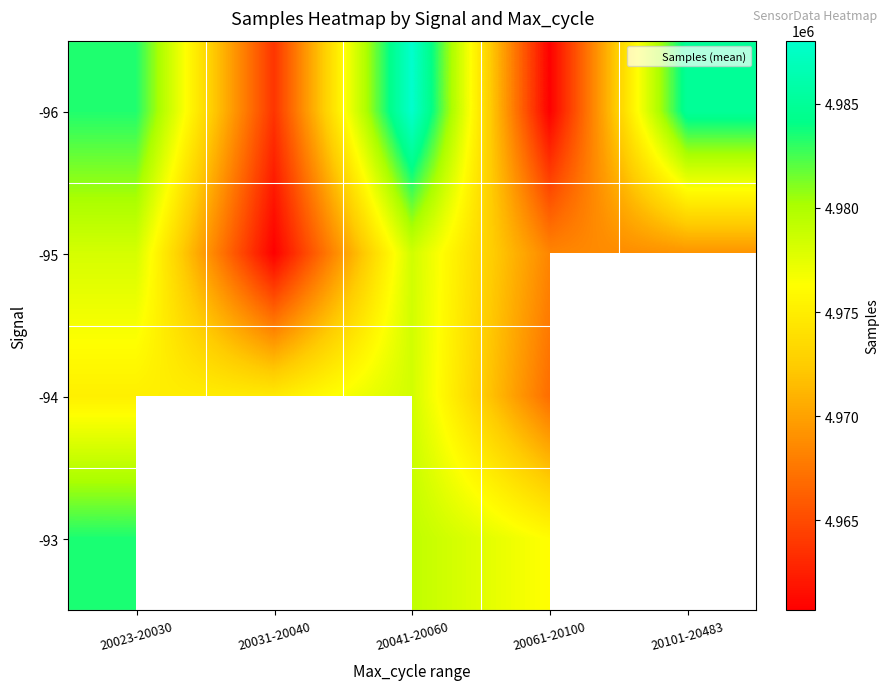

True or false: -94 has a value of 4966976.0 at 20061-20100.

True